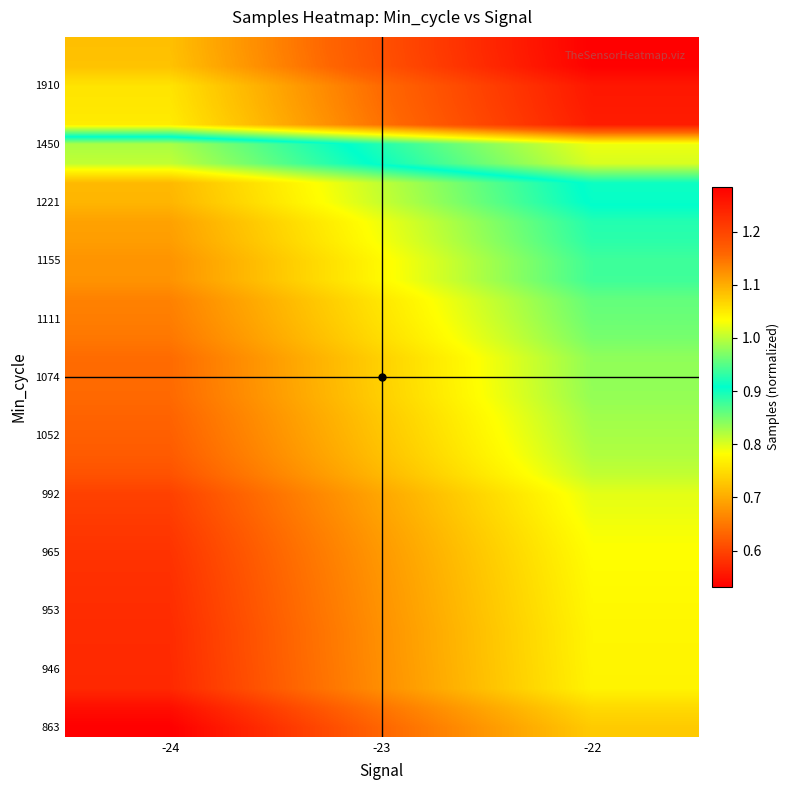

Which has a higher value, -24 or -23?

-23